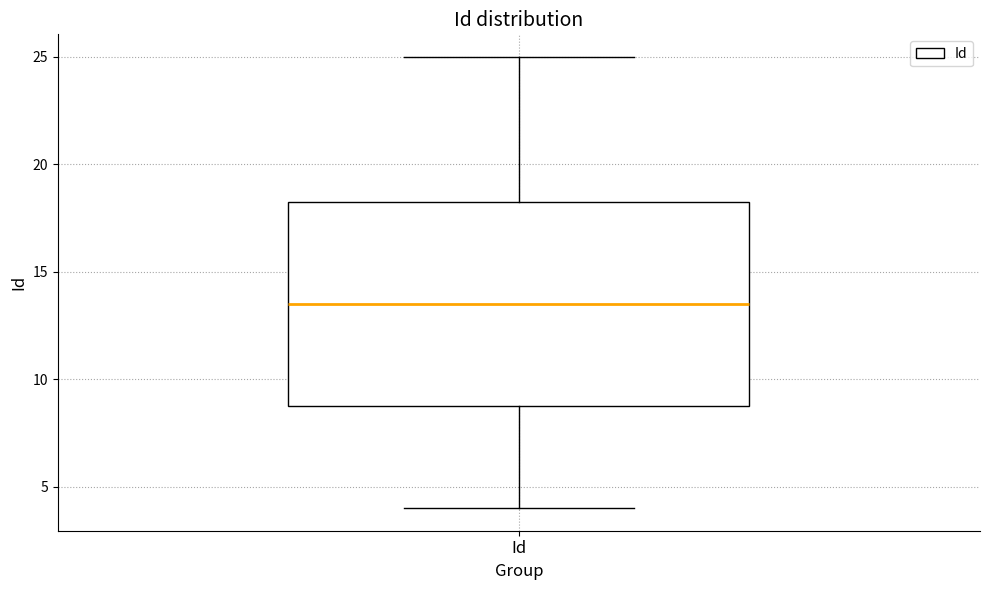

Transcribe this box plot: give where the median line is, the range the box spans, and where the two whiskers end, as read against the y-axis. The values are not printed on the chart, so give them approximately, as read against the axis.

median 13.5, box 9.0 to 18.5, whiskers 4.0 to 25.0